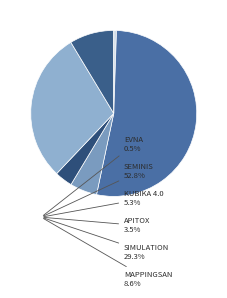

What is the majority slice?

SEMINIS